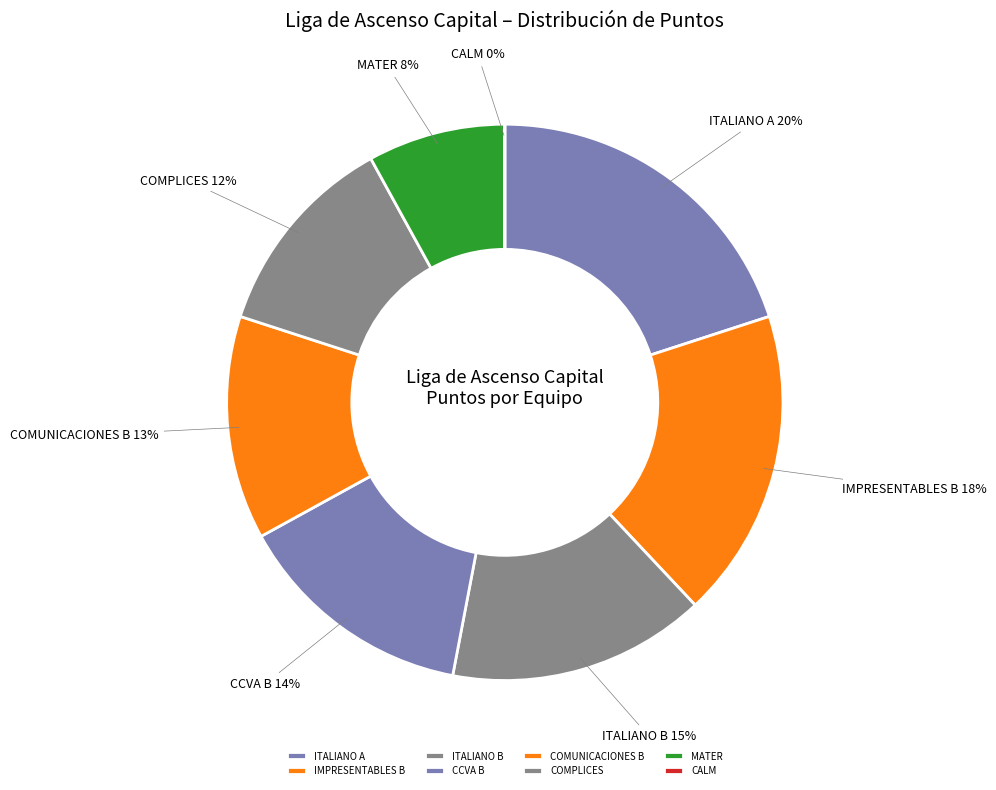

Which slice is the largest?

ITALIANO A